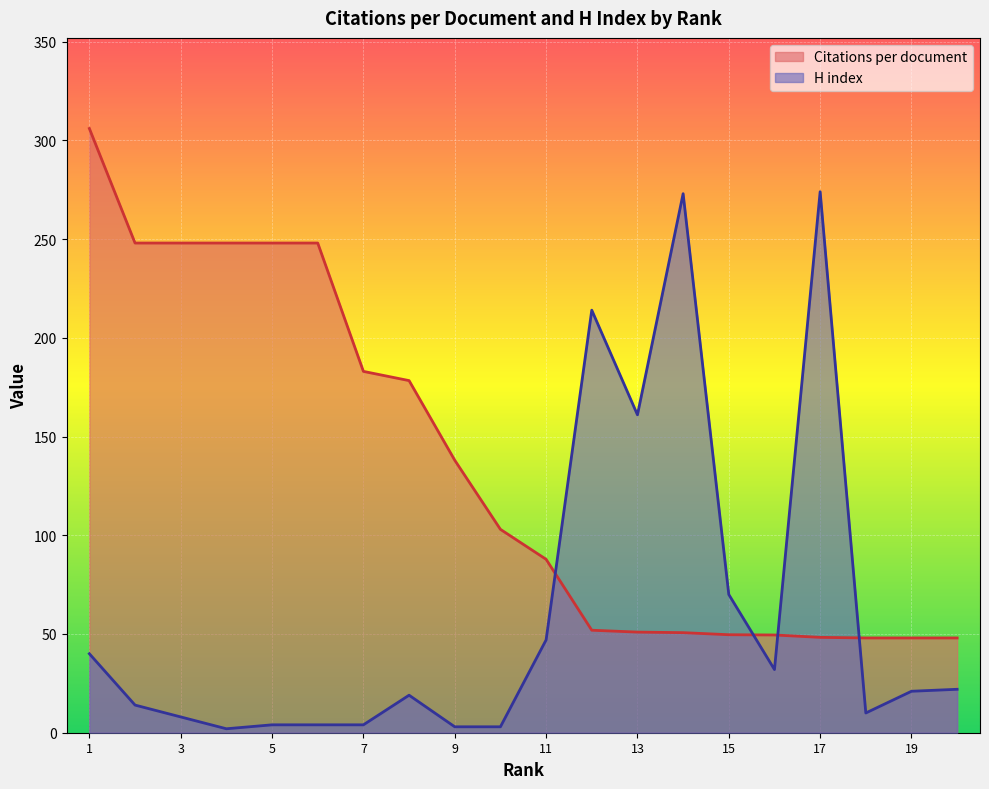

Which series has the largest range (max minus min)?

H index